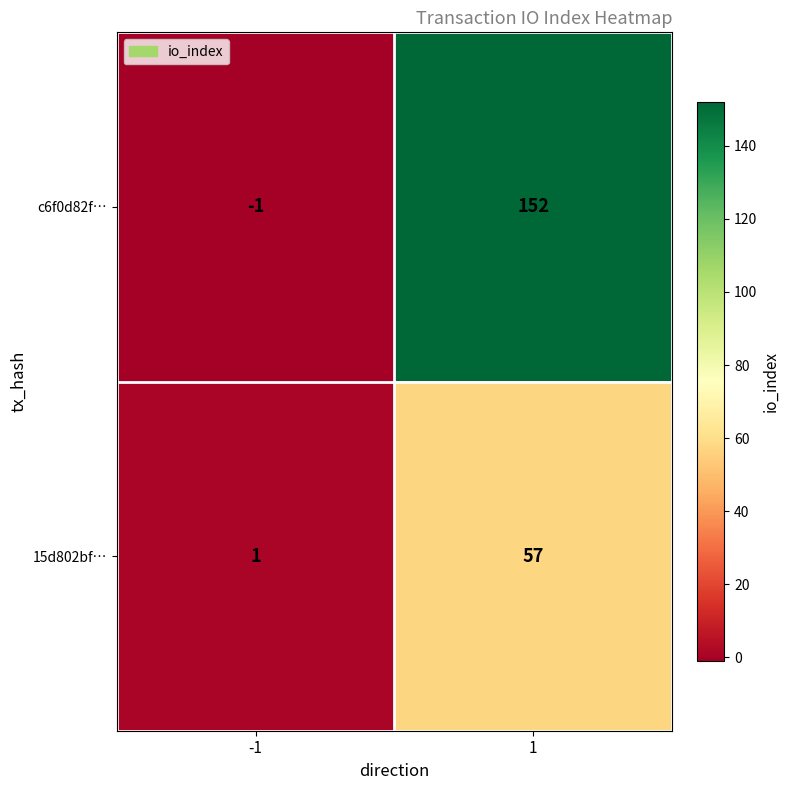

Which series has the largest total across all categories?

c6f0d82f…